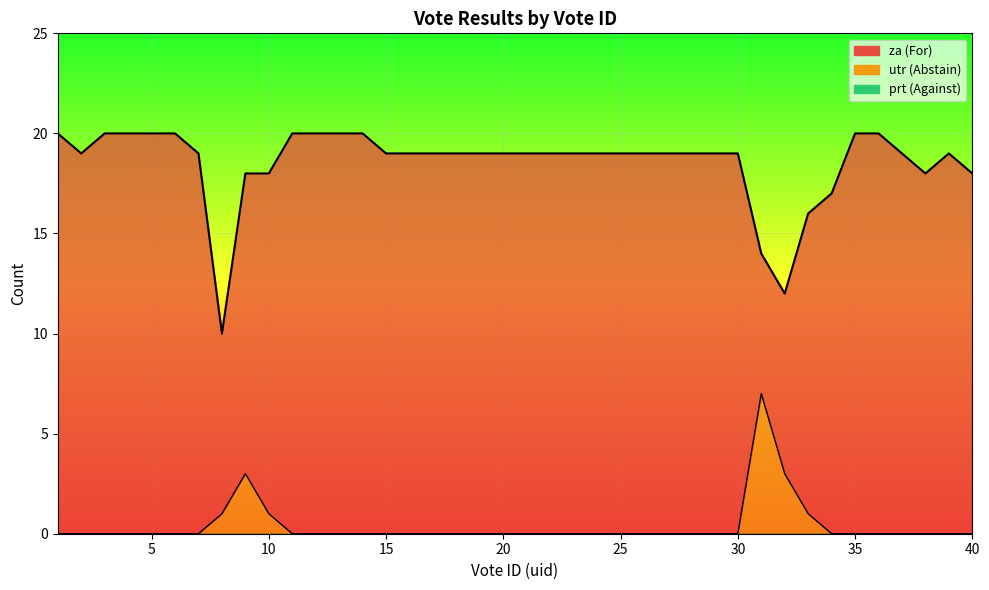

At which category is the sum across all series the highest?

1